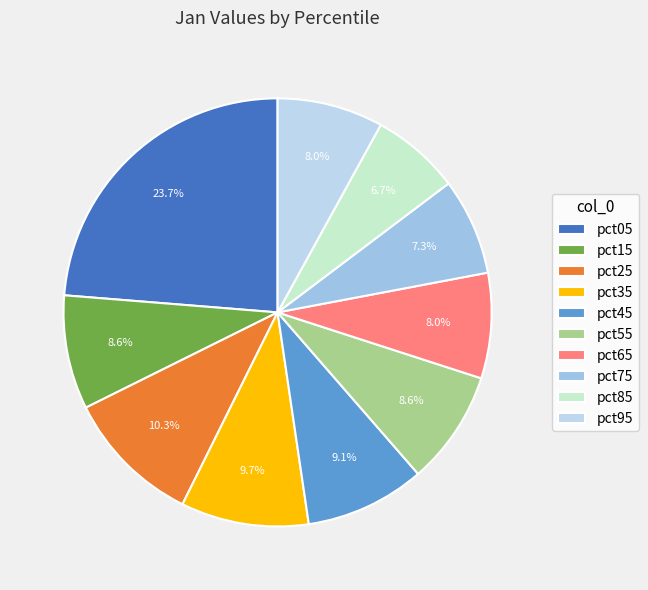

How many slices are in this pie chart?

10